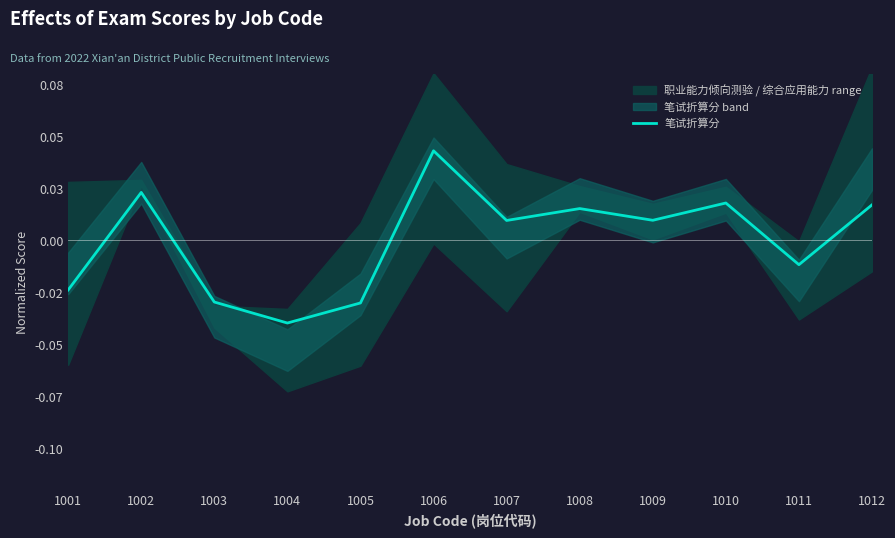

Is it true that the value at 1010 is 0.0?

True